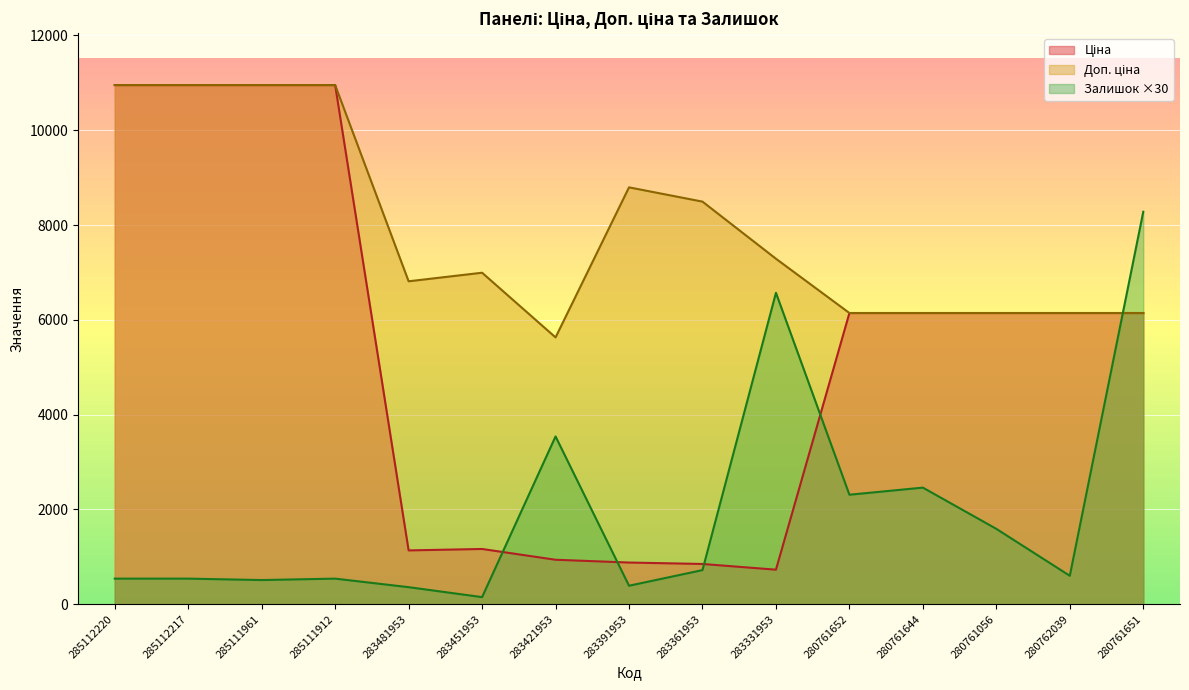

What is the difference between the maximum and minimum values in the Доп. ціна series?

5322.9